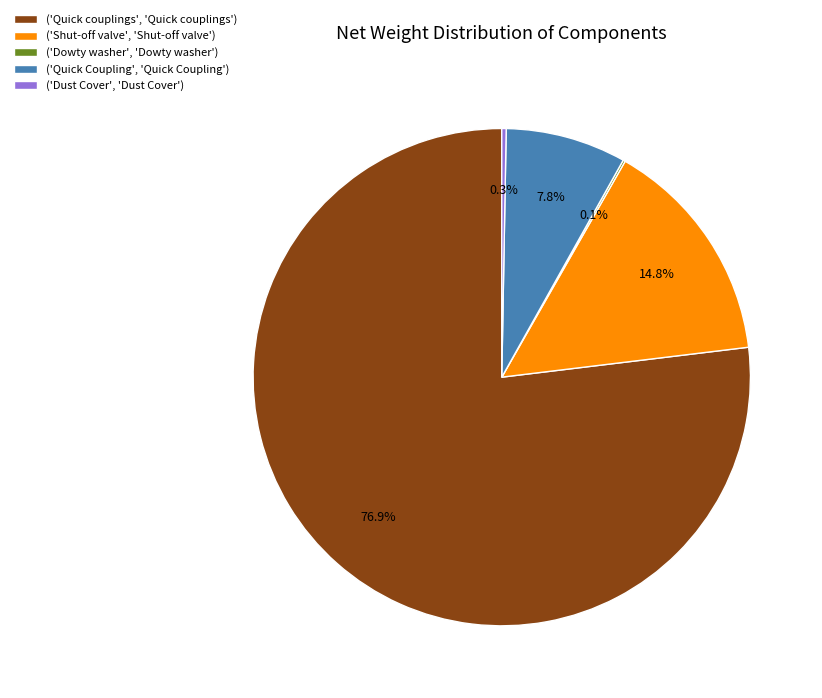

Is the sum of ('Dust Cover', 'Dust Cover') and ('Quick couplings', 'Quick couplings') greater than half?

Yes